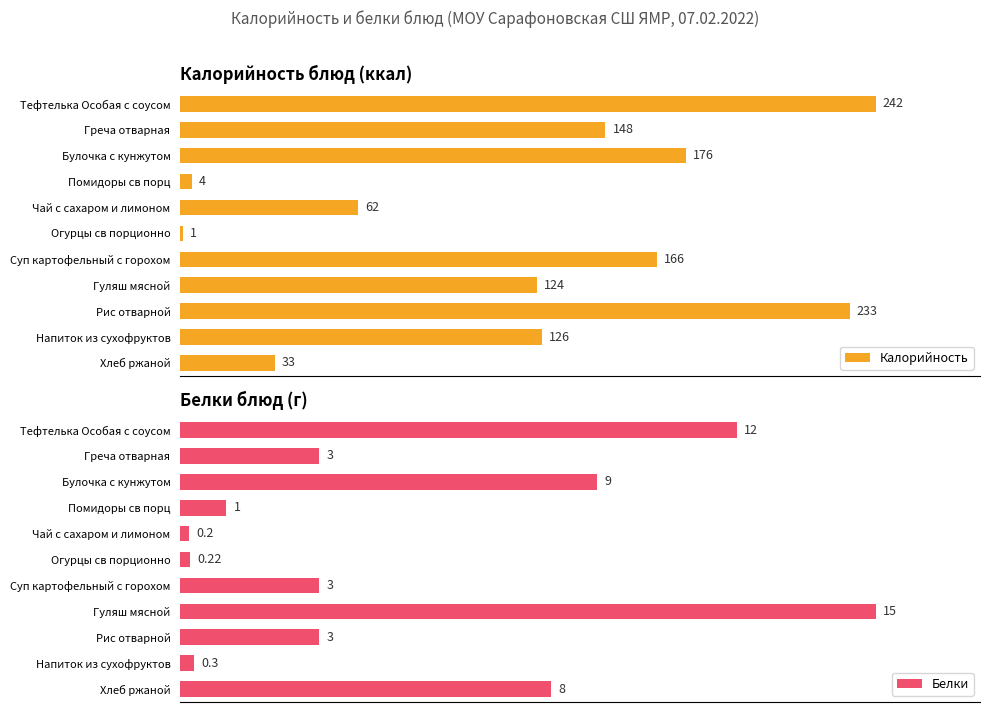

How many bars are there in total?

22